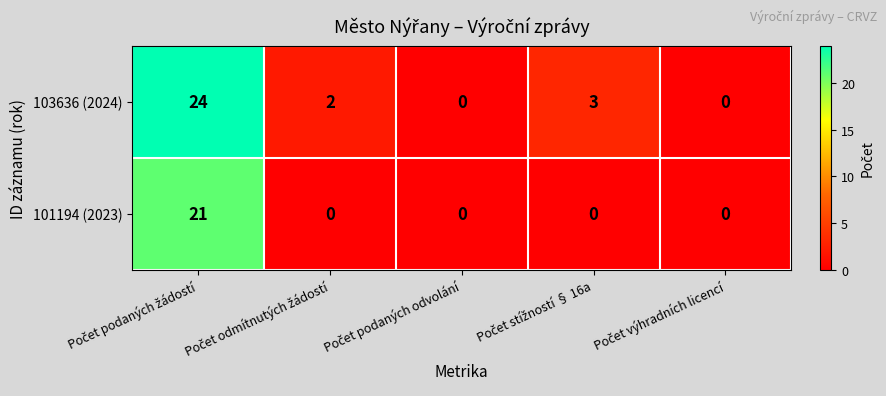

List the series in order of their peak value, lowest first.

101194 (2023), 103636 (2024)